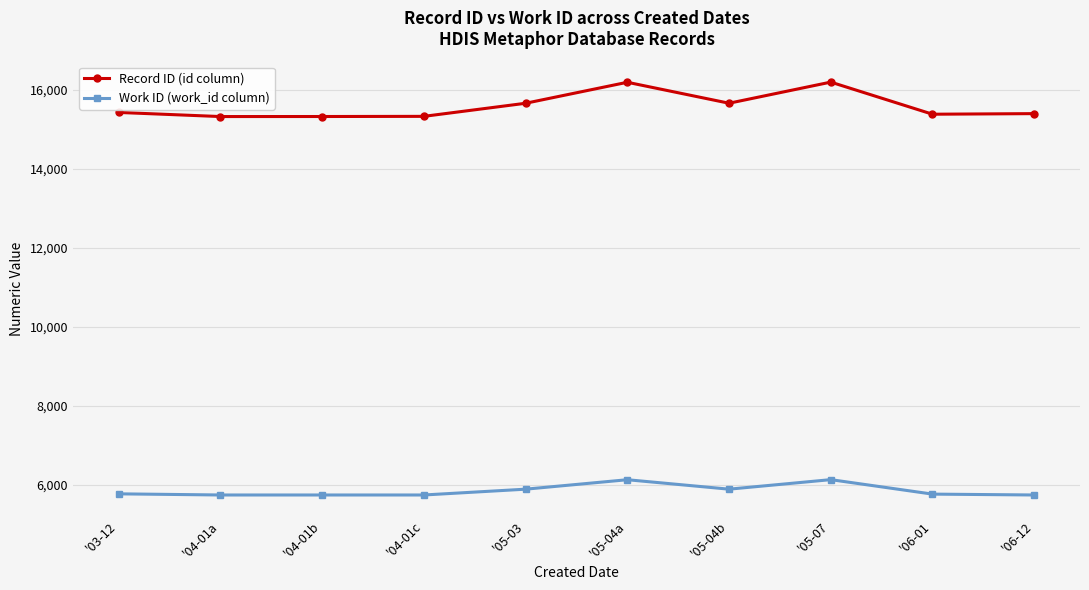

Is this an area chart (filled region under the line)?

No